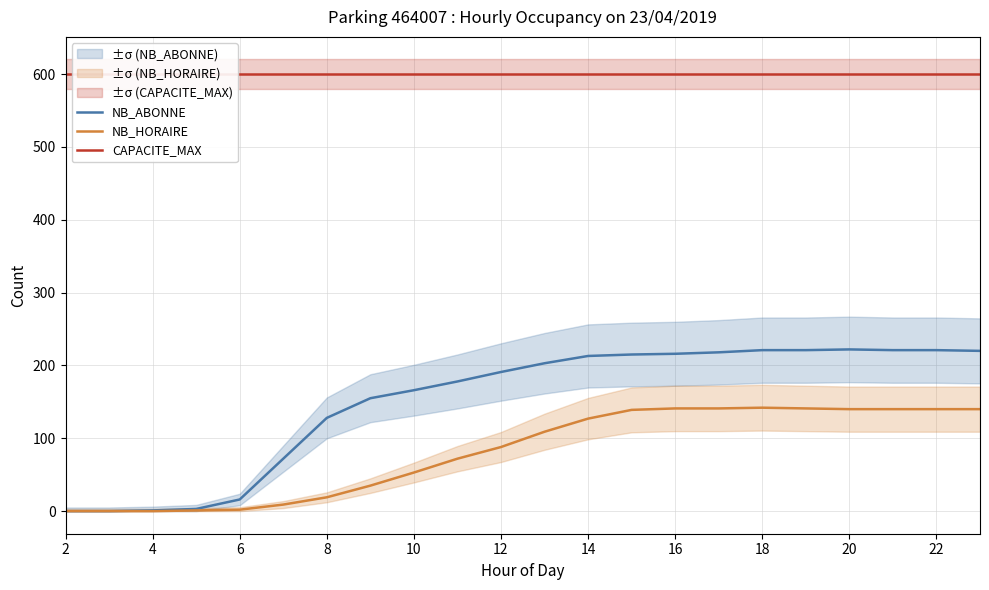

True or false: CAPACITE_MAX has more than 2 interior local peaks.

False